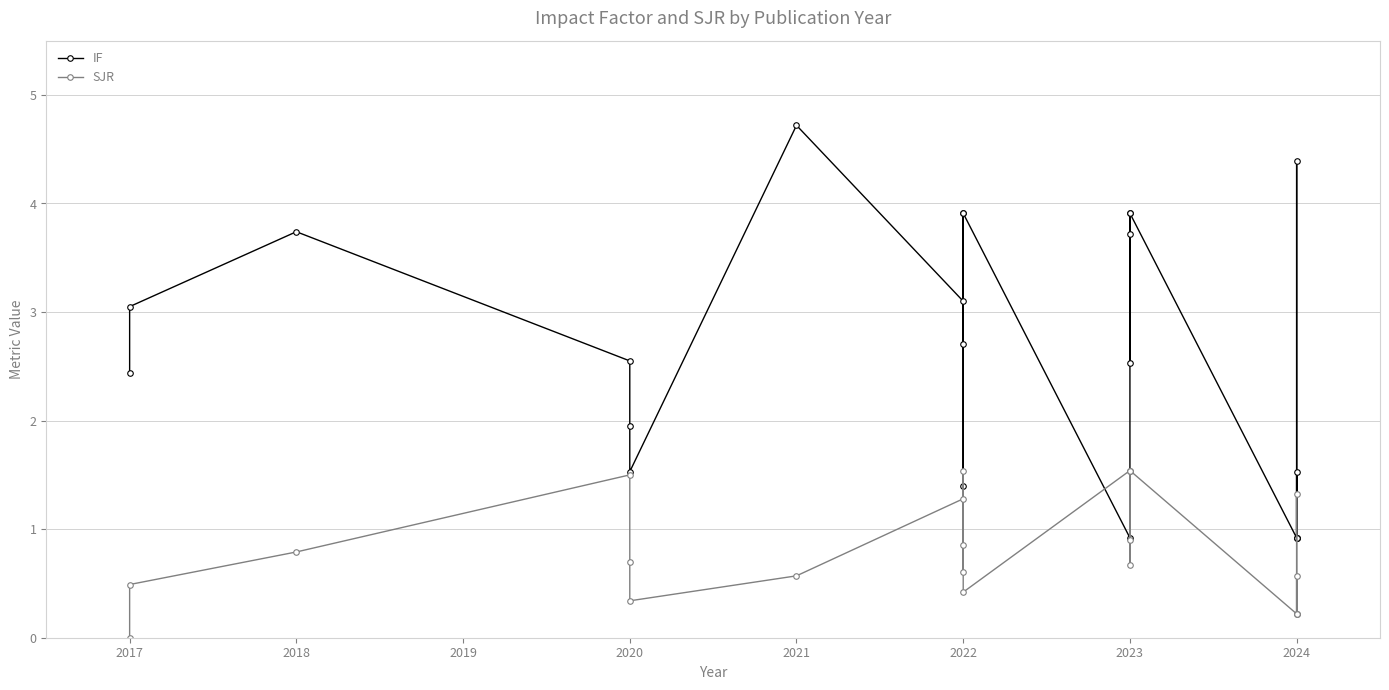

How many distinct data groups are displayed?

2